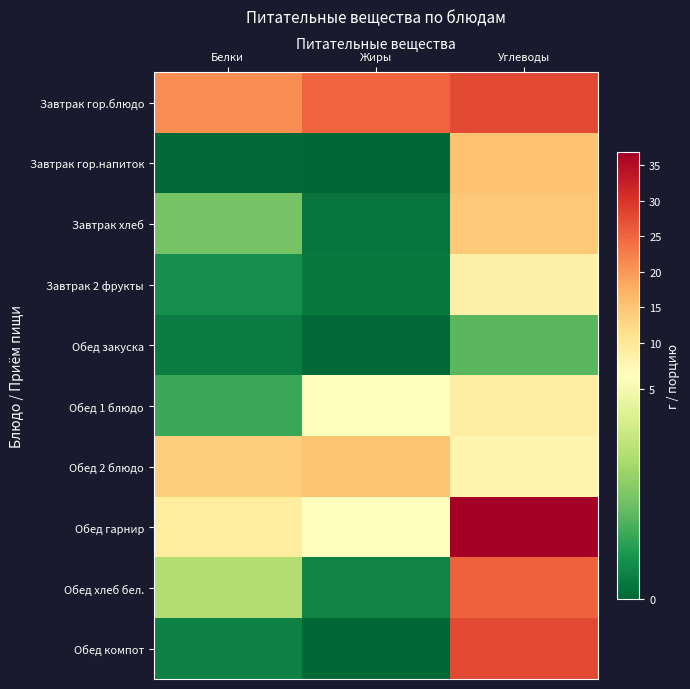

What is the difference between the highest and lowest values at Углеводы?

34.9